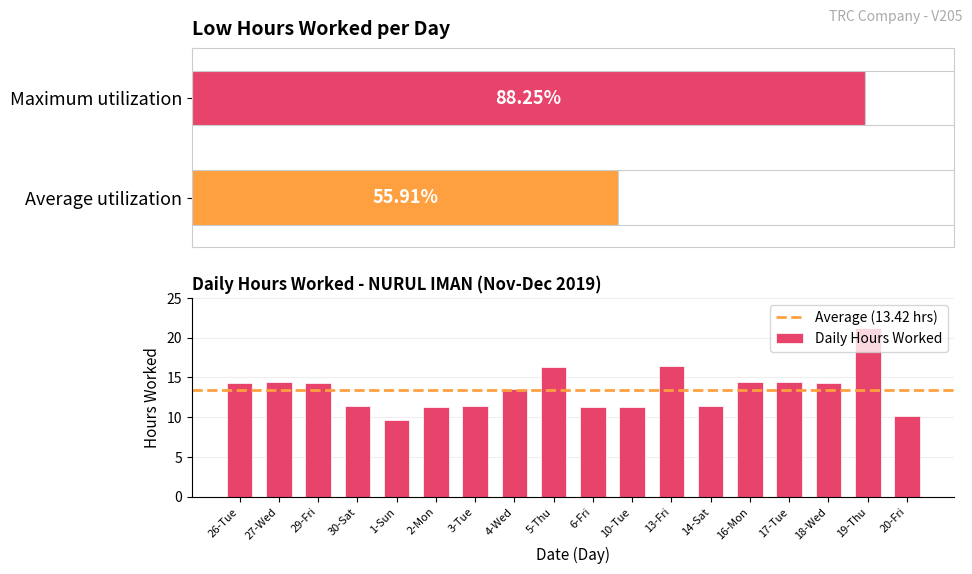

What is the change in value from 29-Fri to 16-Mon?

+0.1